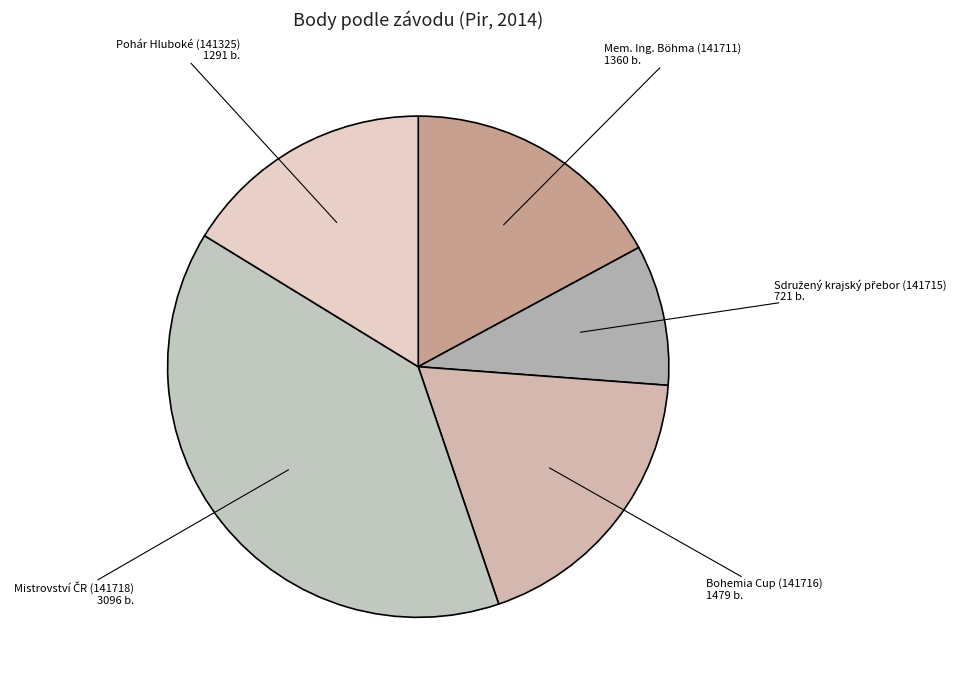

How many slices are in this pie chart?

5